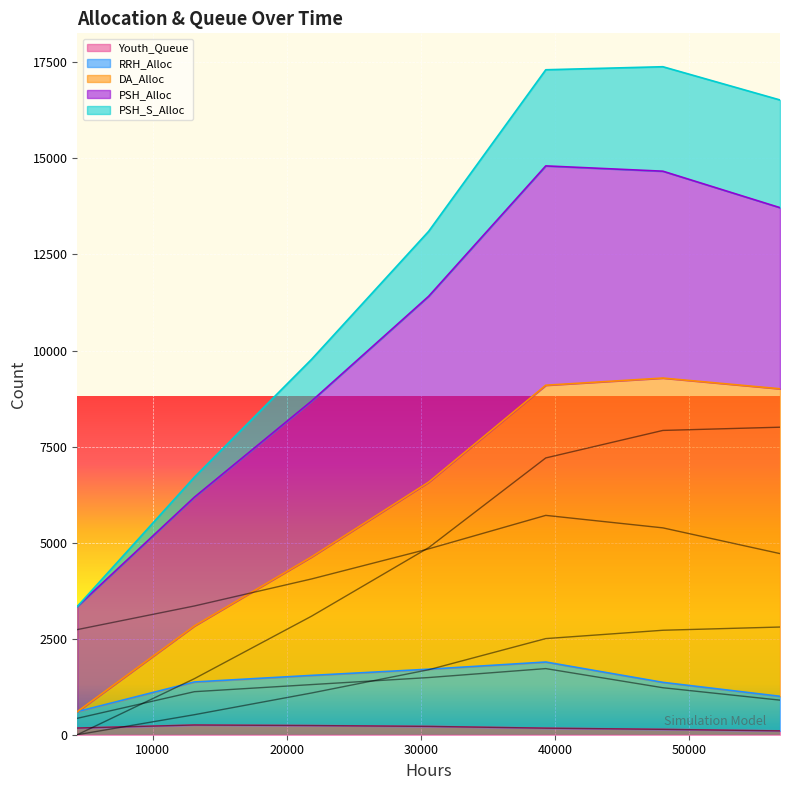

Count the PSH_Alloc values in the range 3351 to 5384.

5